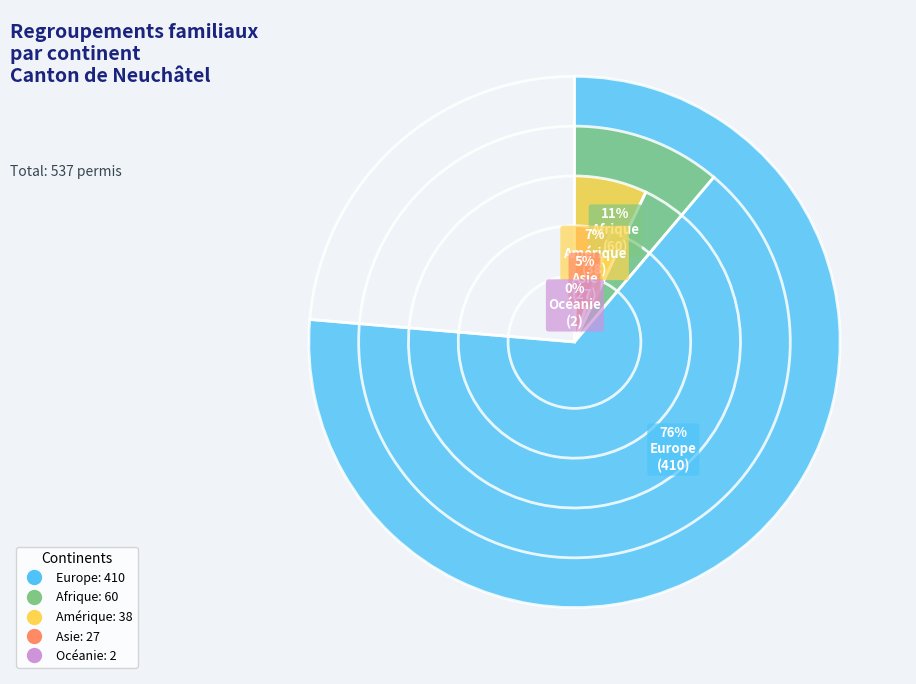

Which category has the smallest portion of the pie?

Océanie